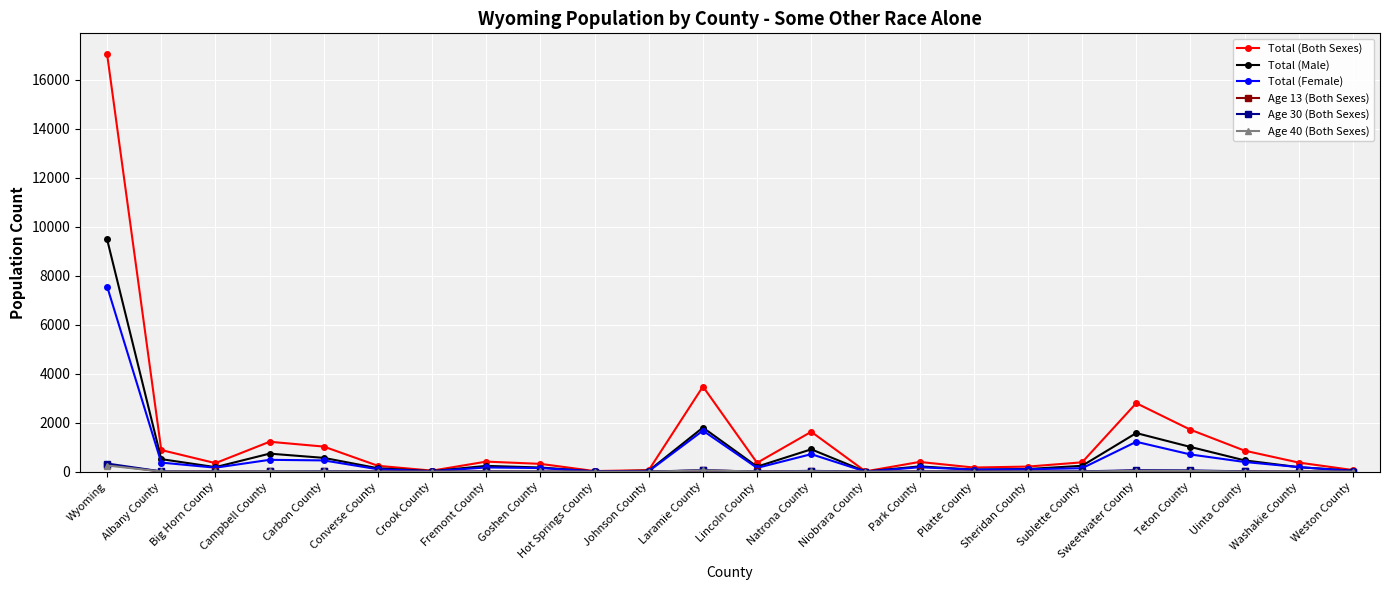

Is the value of Total (Female) at Big Horn County greater than the value of Total (Both Sexes) at Washakie County?

No